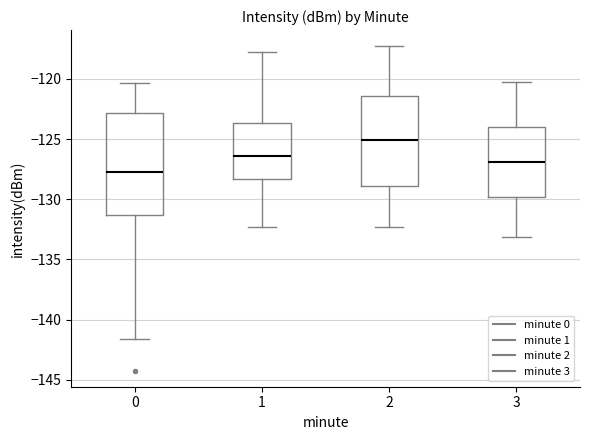

Where does the median line of the box at x = 3 sit on the y-axis? The values are not printed on the chart, so give them approximately, as read against the axis.

-127.0